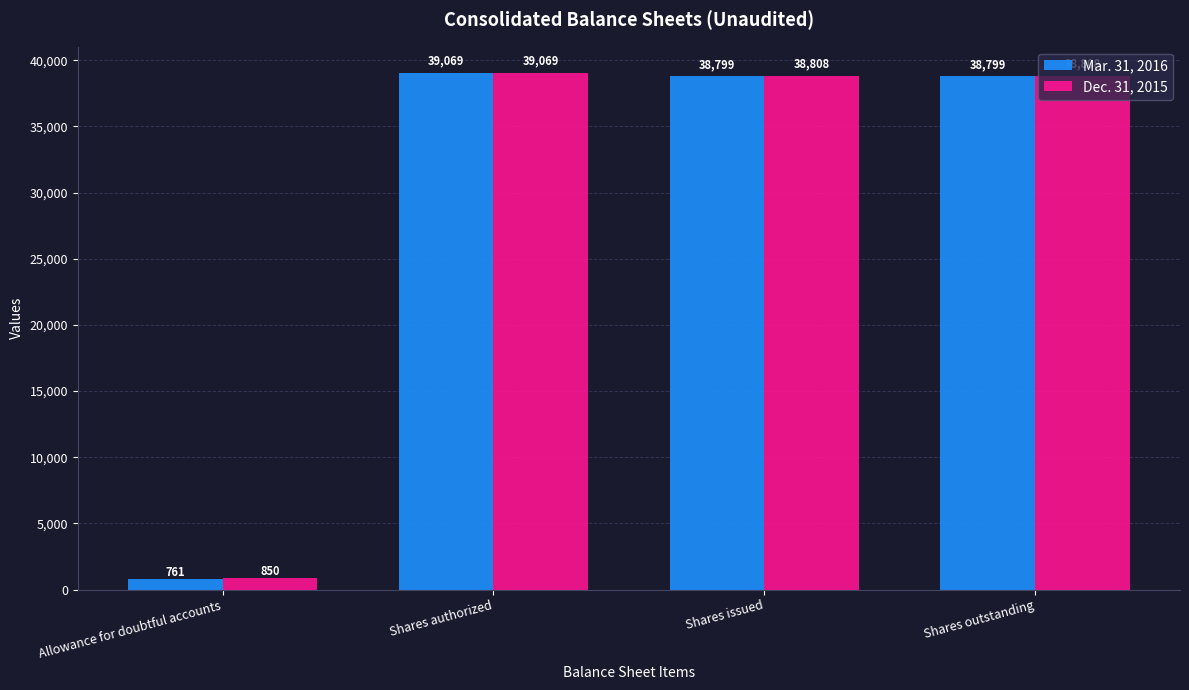

The value of Mar. 31, 2016 at Shares outstanding is 38799. True or false?

True